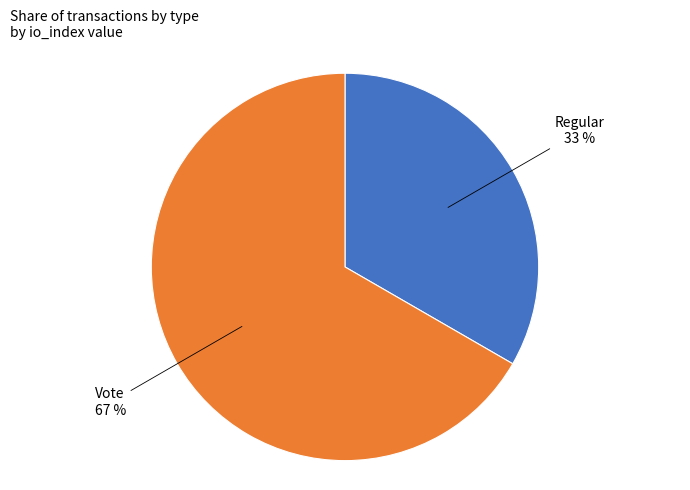

To the nearest percent, what is the average slice percentage?

50%